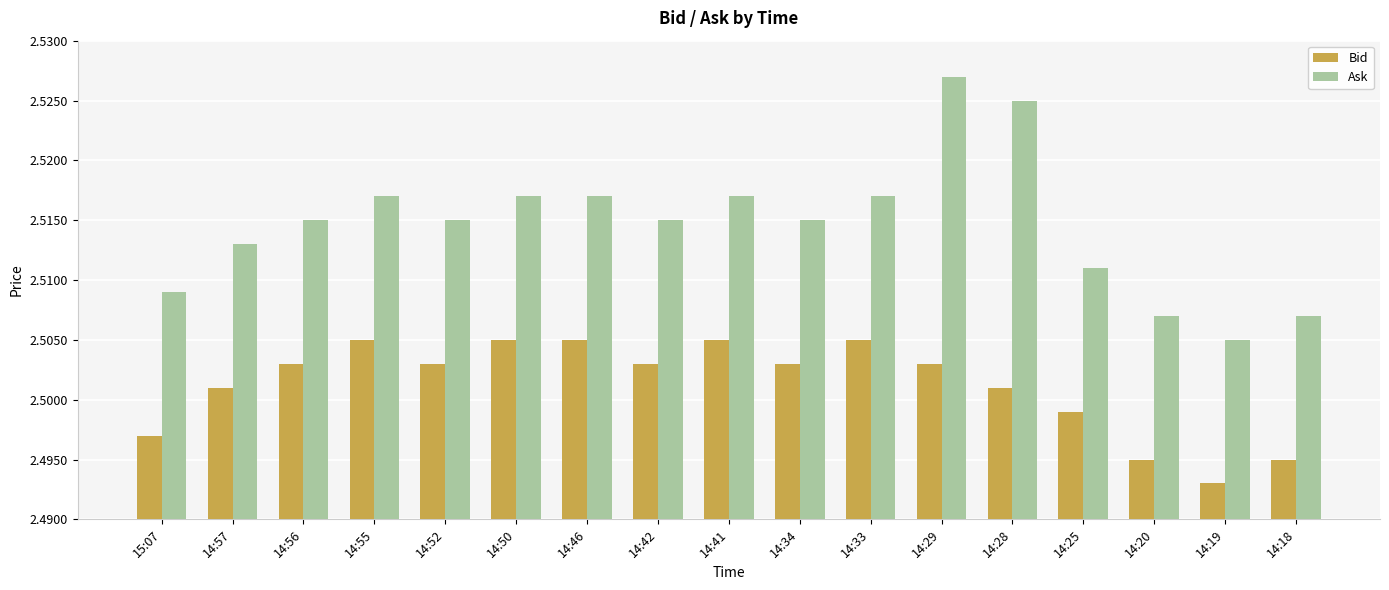

Is the value of Ask at 14:28 greater than the value of Bid at 14:19?

Yes